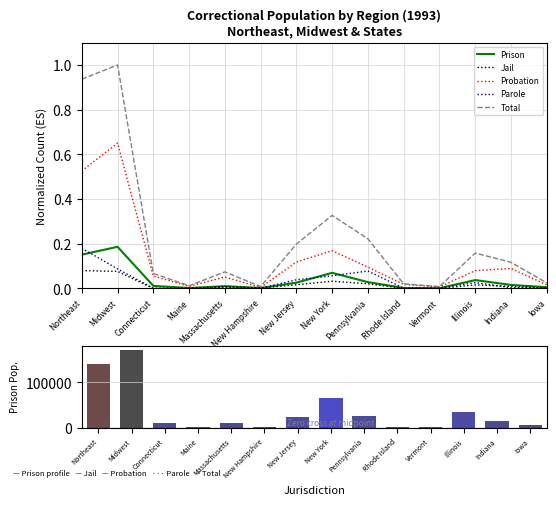

What is the difference between the maximum and second lowest values in the Probation series?

0.6